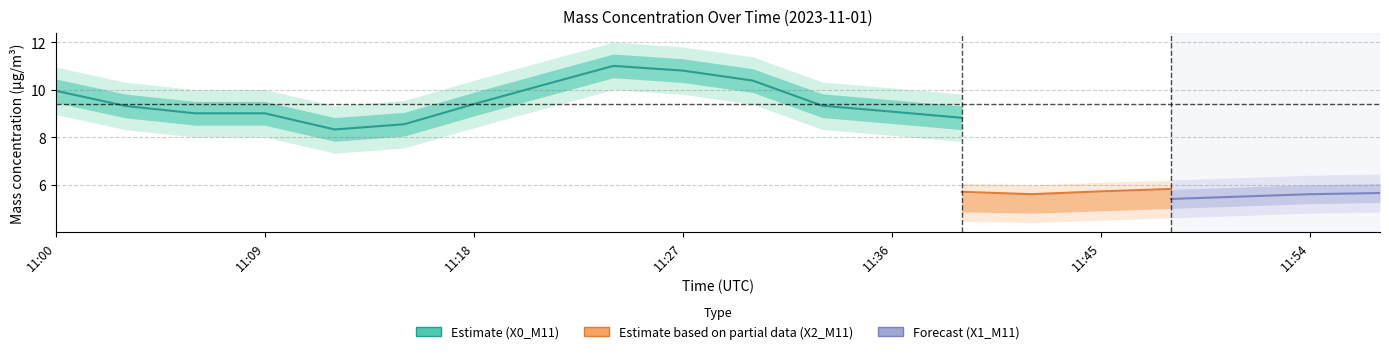

Rank the series by their maximum value, from lowest to highest.

X1_M11 (PM1), X2_M11 (PM2.5), X0_M11 (PM total)